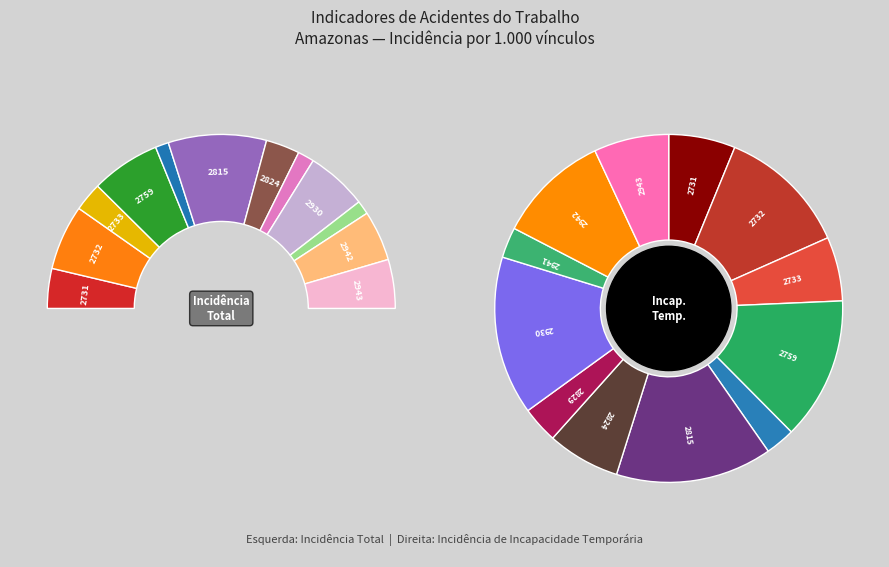

Combined, do 2732 and 2815 account for over 50%?

No